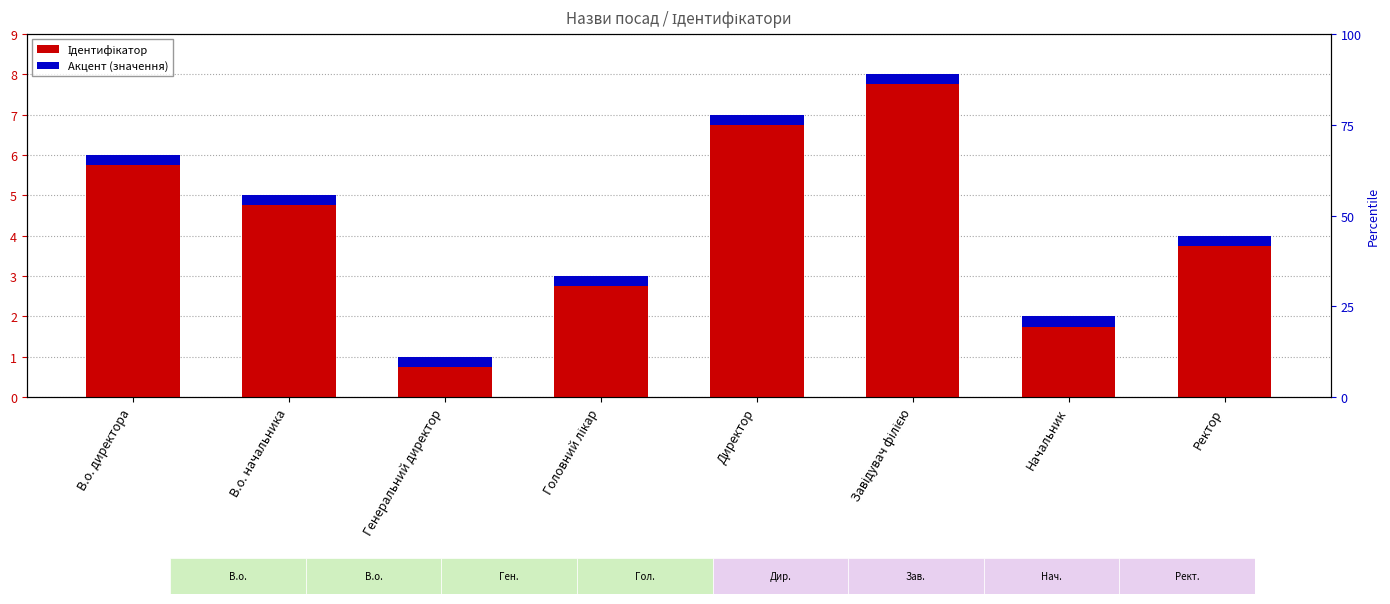

Reading left to right, transcribe all the data shown in this chart.

6	5	1	3	7	8	2	4